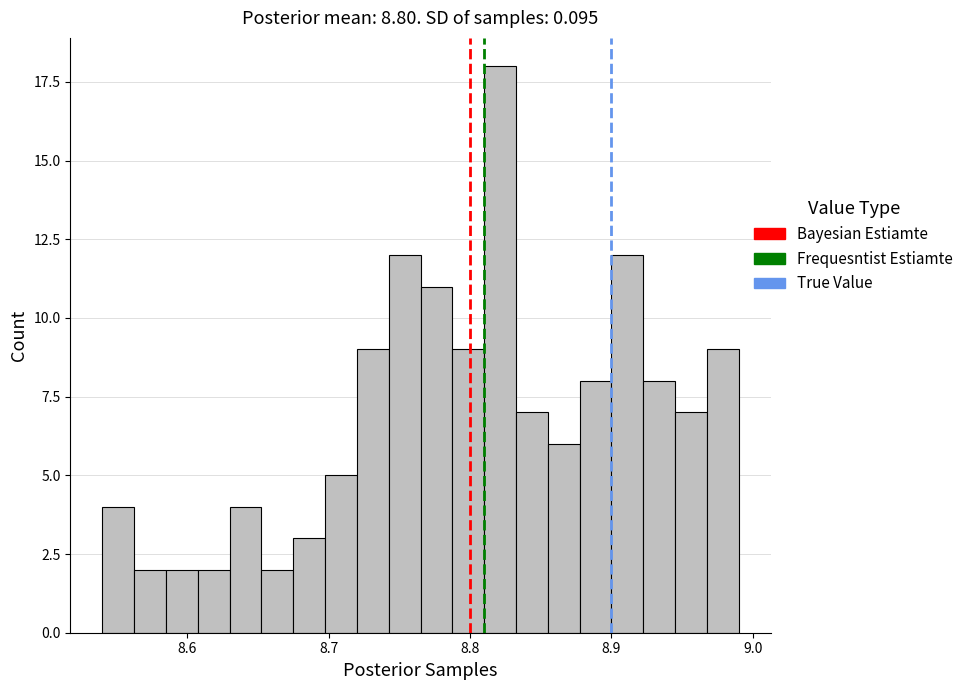

Read against the x-axis, roughly where is the centre of the tallest bar?

8.82